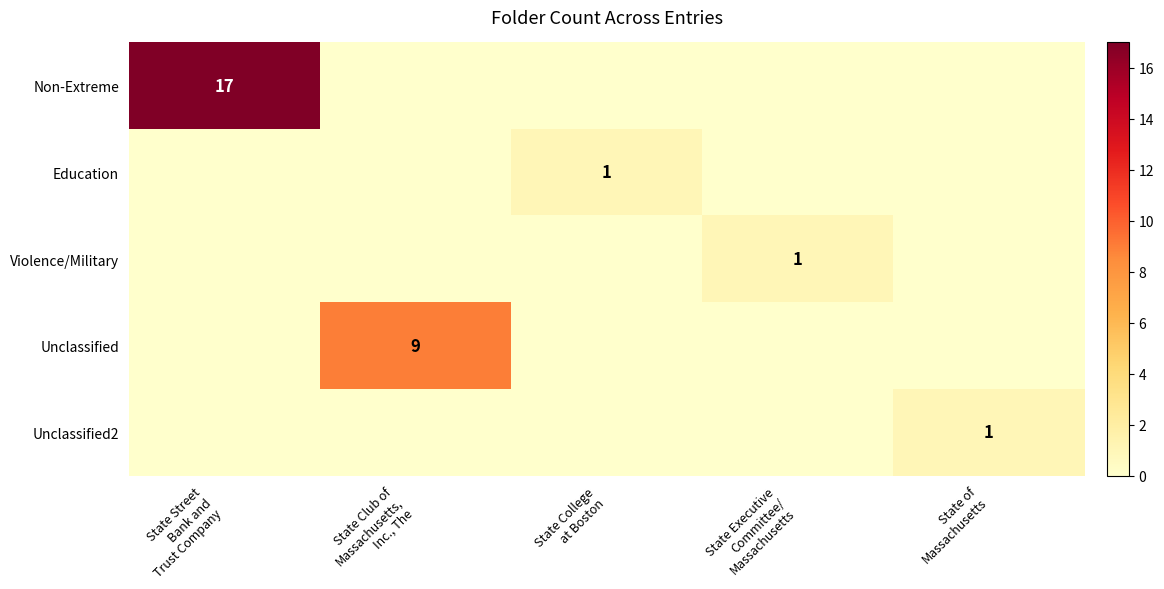

Count the number of categories in the chart.

5